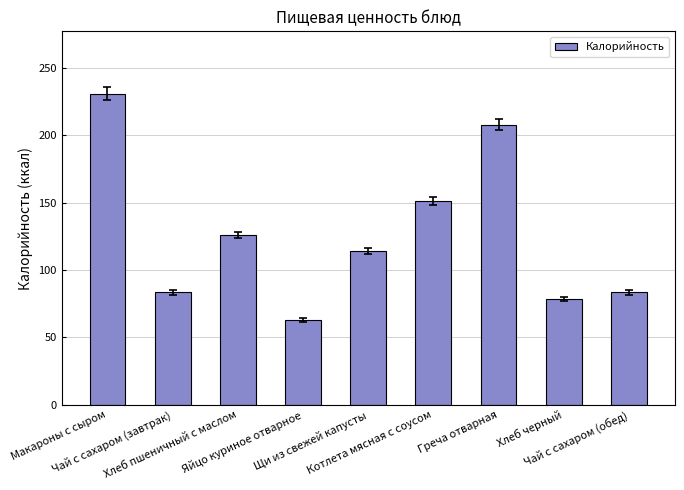

What is the average value?

126.5